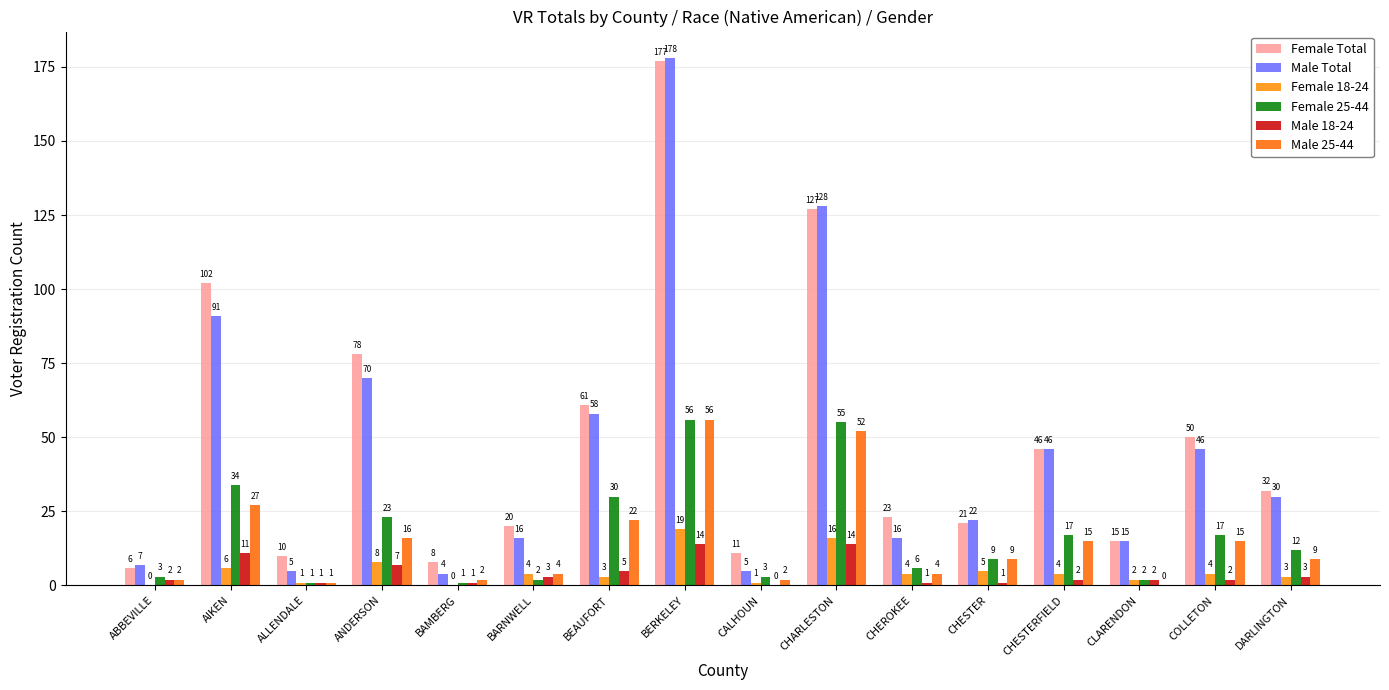

How many values in Male 18-24 are above zero?

15